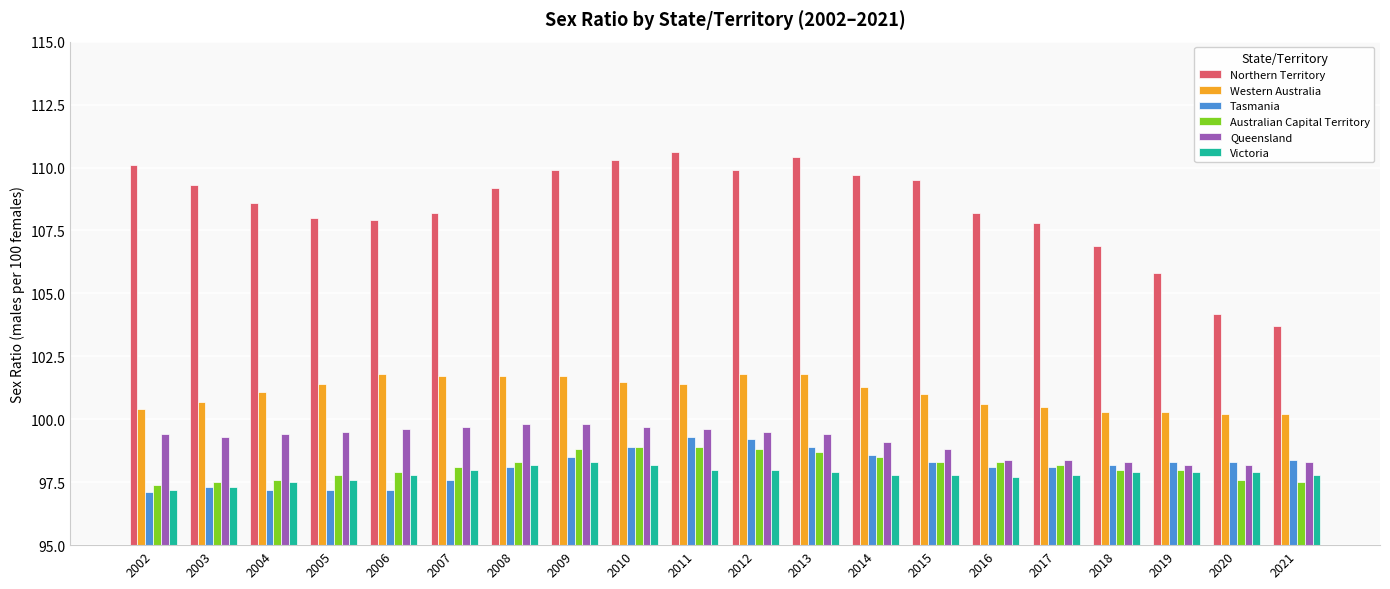

What is the difference between the maximum and second lowest values in the Western Australia series?

1.6